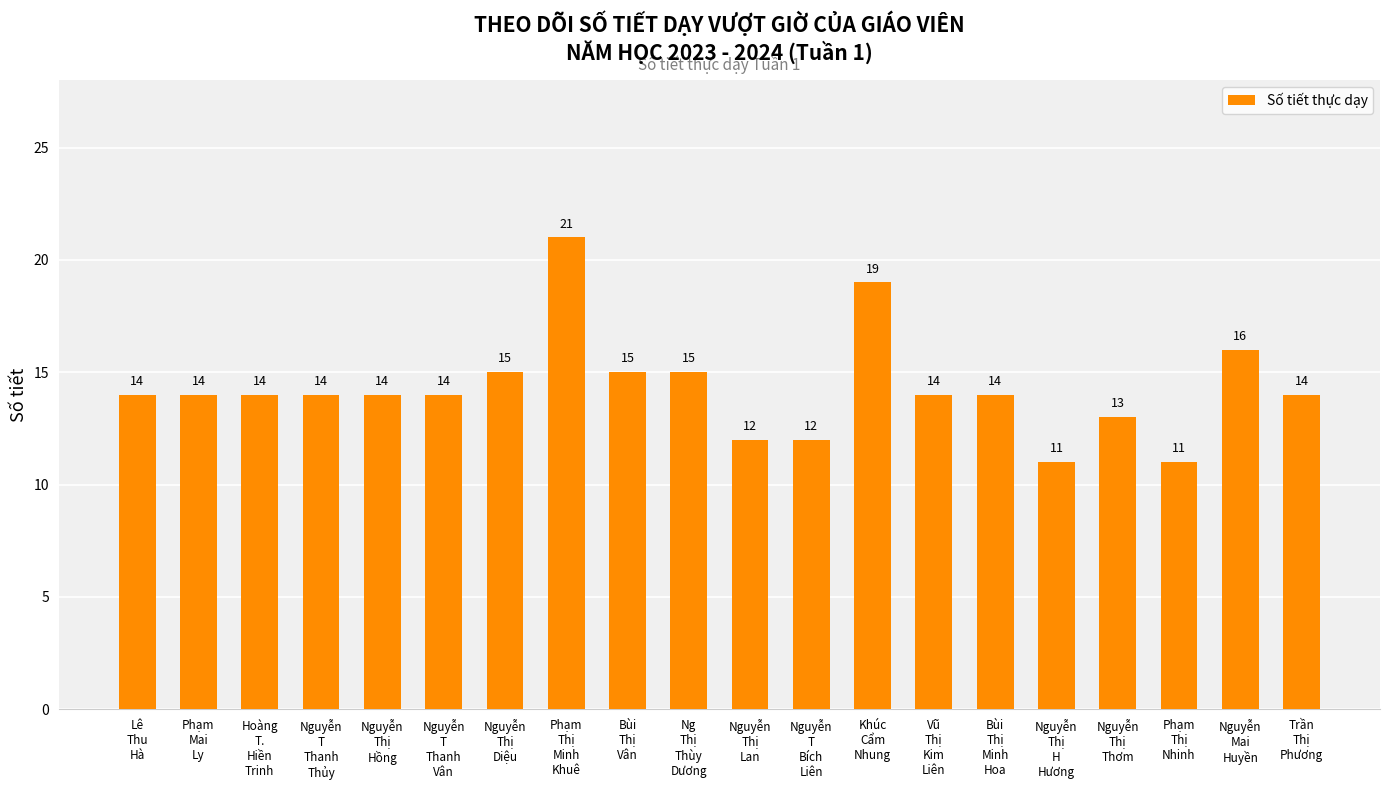

What is the greatest value displayed?

21